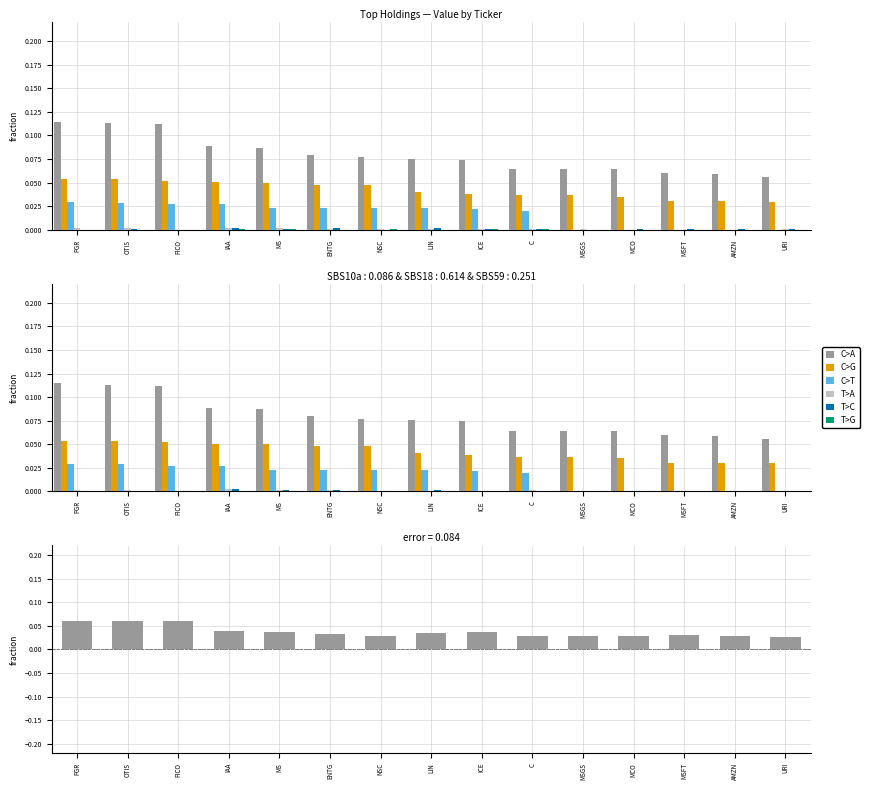

Which has a higher value, AMZN or C?

AMZN